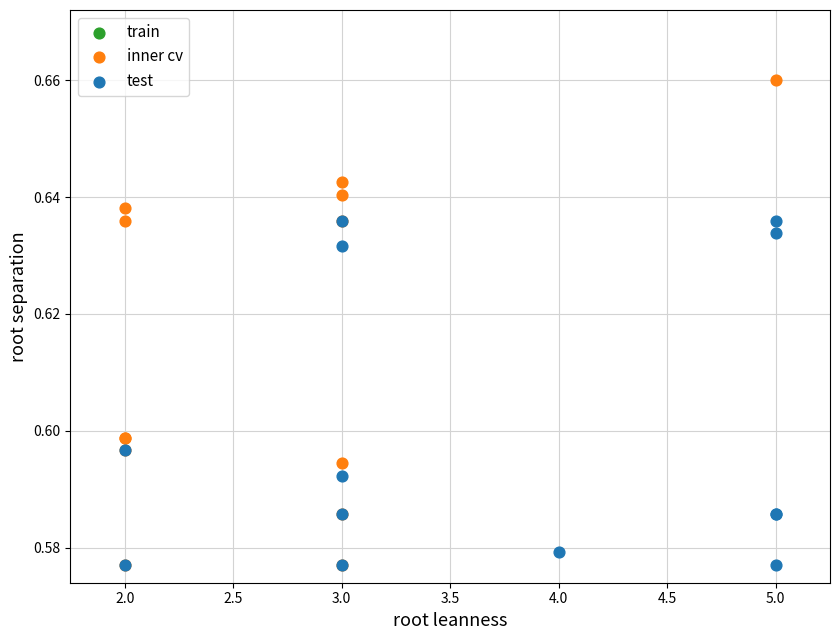

Which series has the largest Y range (max minus min)?

inner cv